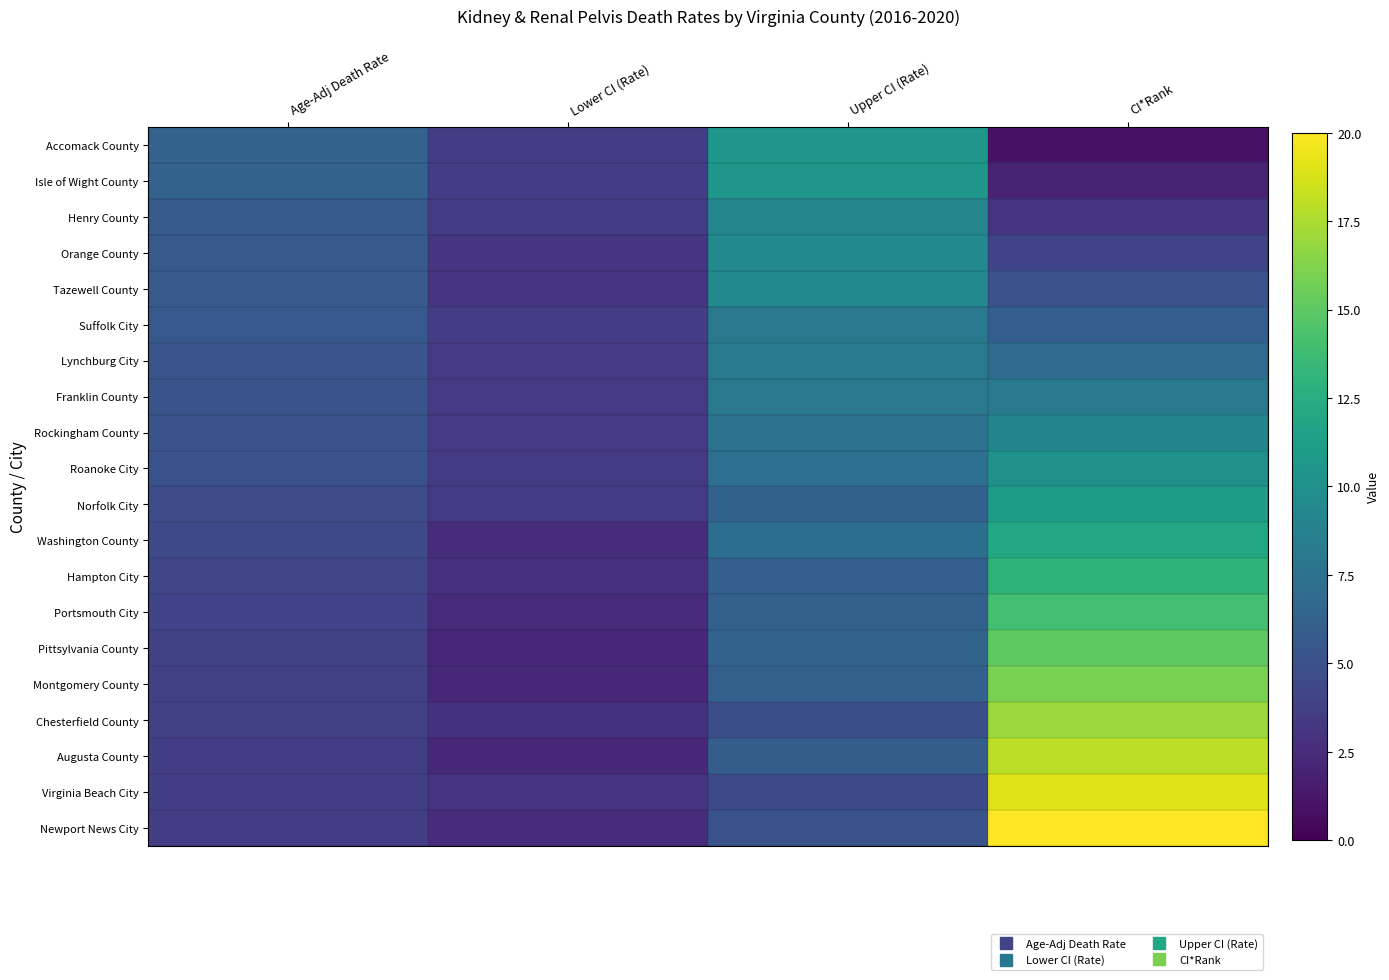

Rank the series at CI*Rank from lowest to highest value.

Accomack County, Isle of Wight County, Henry County, Orange County, Tazewell County, Suffolk City, Lynchburg City, Franklin County, Rockingham County, Roanoke City, Norfolk City, Washington County, Hampton City, Portsmouth City, Pittsylvania County, Montgomery County, Chesterfield County, Augusta County, Virginia Beach City, Newport News City